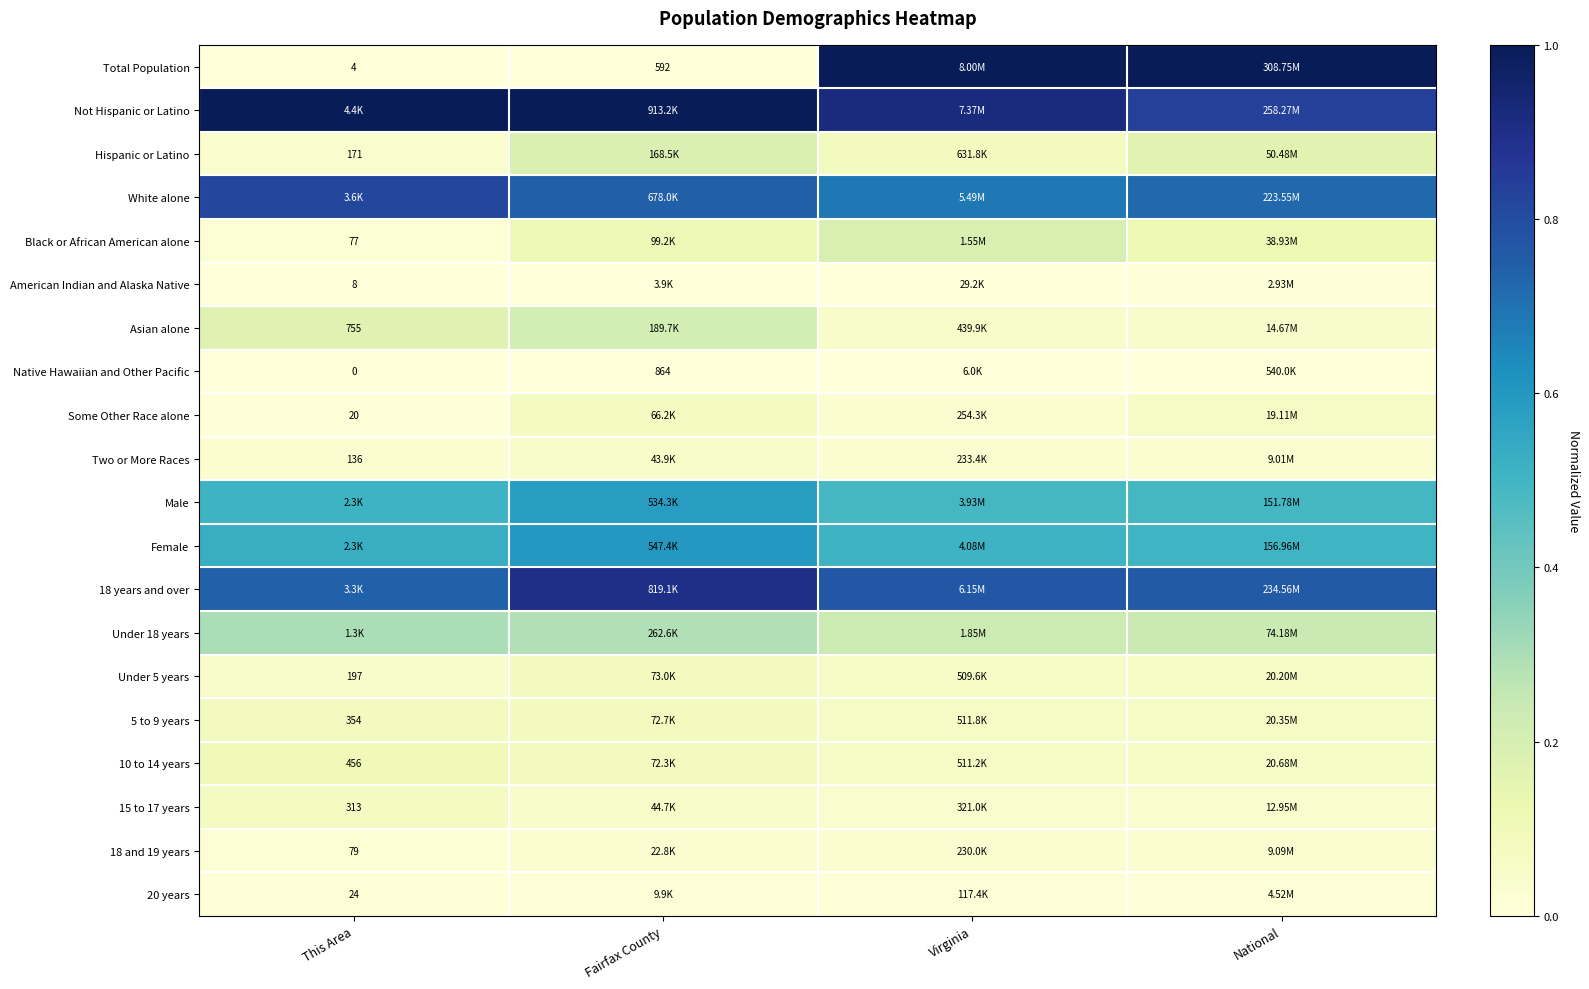

The value of 10 to 14 years at This Area is 0.0. True or false?

False